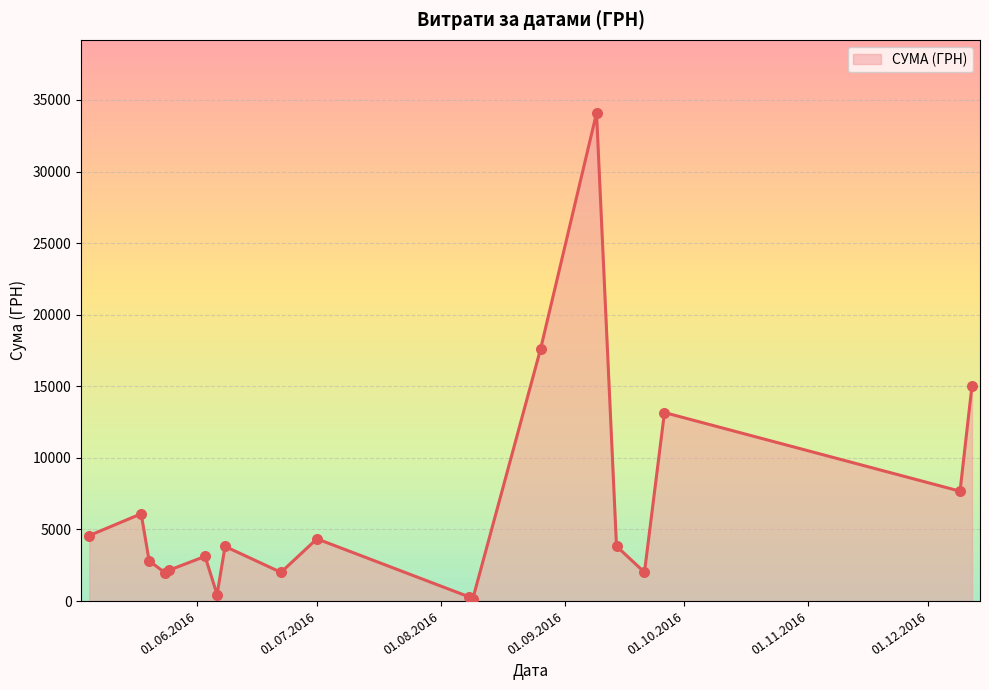

What is the difference between the maximum and minimum values?

33951.9